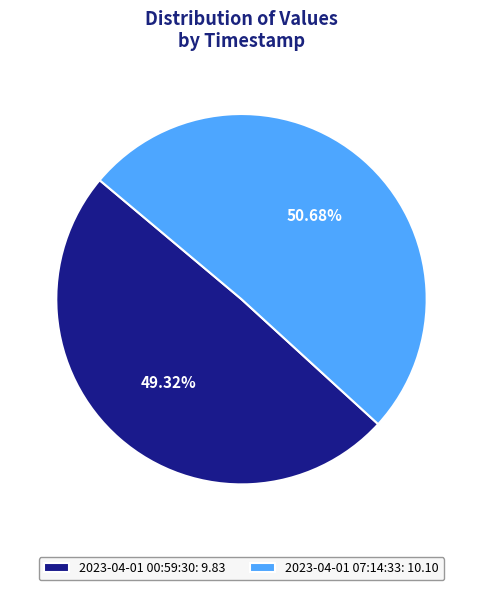

Between 2023-04-01 00:59:30: 9.83 and 2023-04-01 07:14:33: 10.10, which is larger?

2023-04-01 07:14:33: 10.10